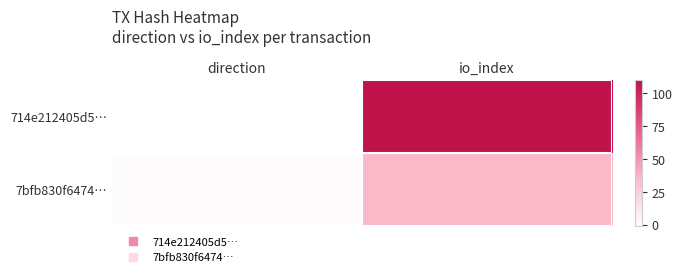

At how many categories does at least one series exceed 36?

1